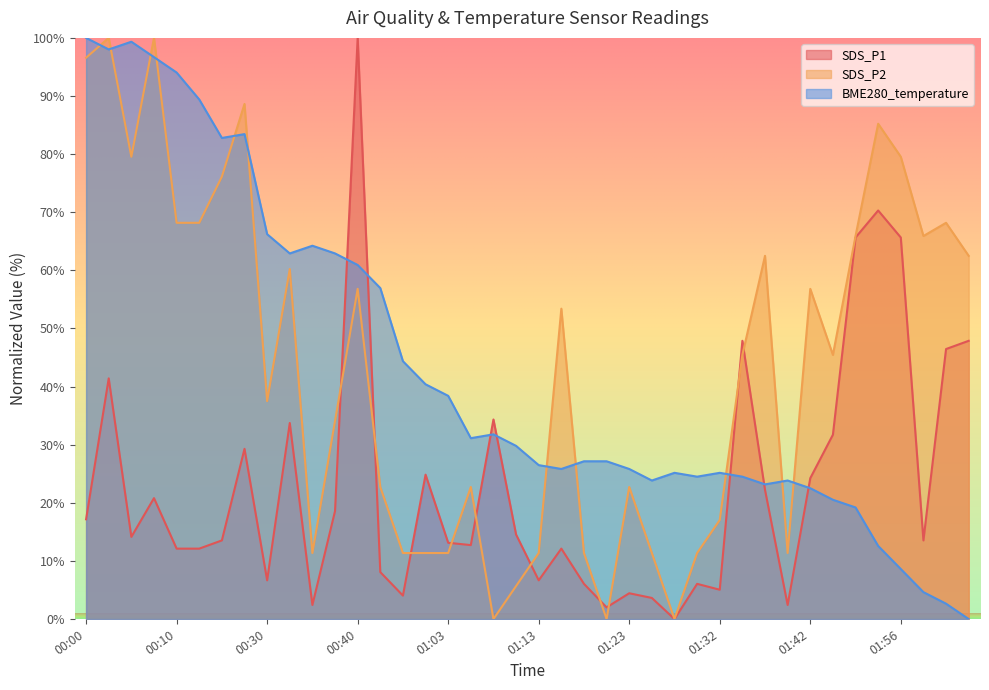

What is the difference between the maximum and minimum values in the SDS_P2 series?

100.0